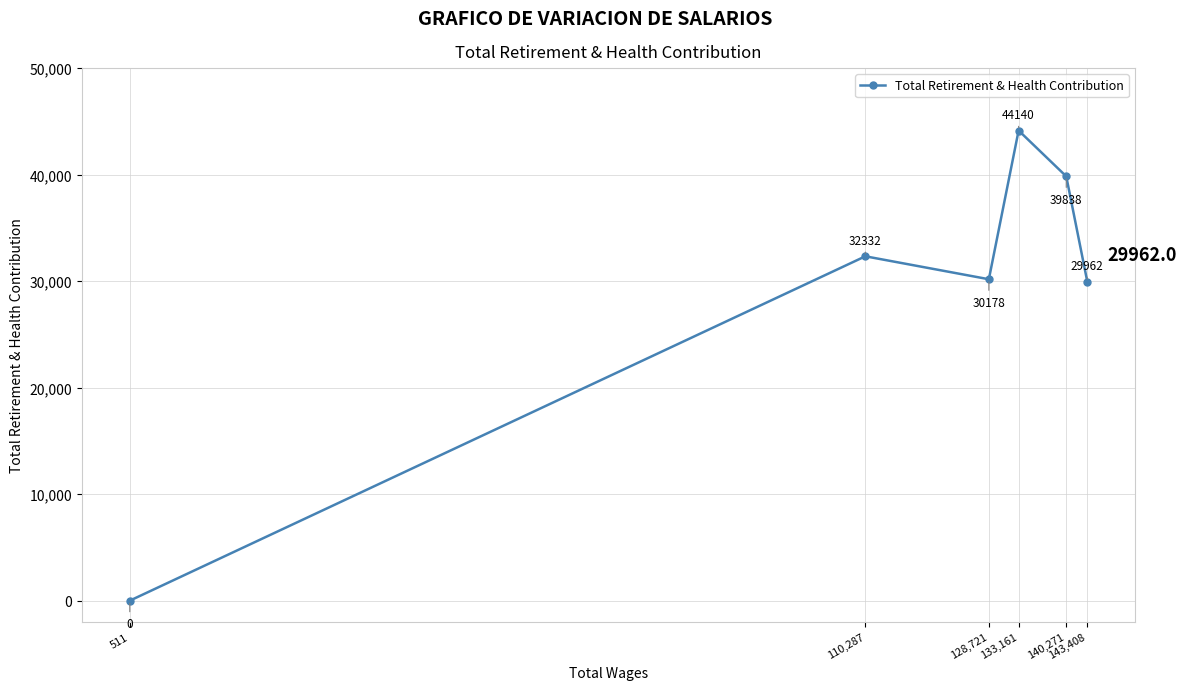

How many positive values are there?

5